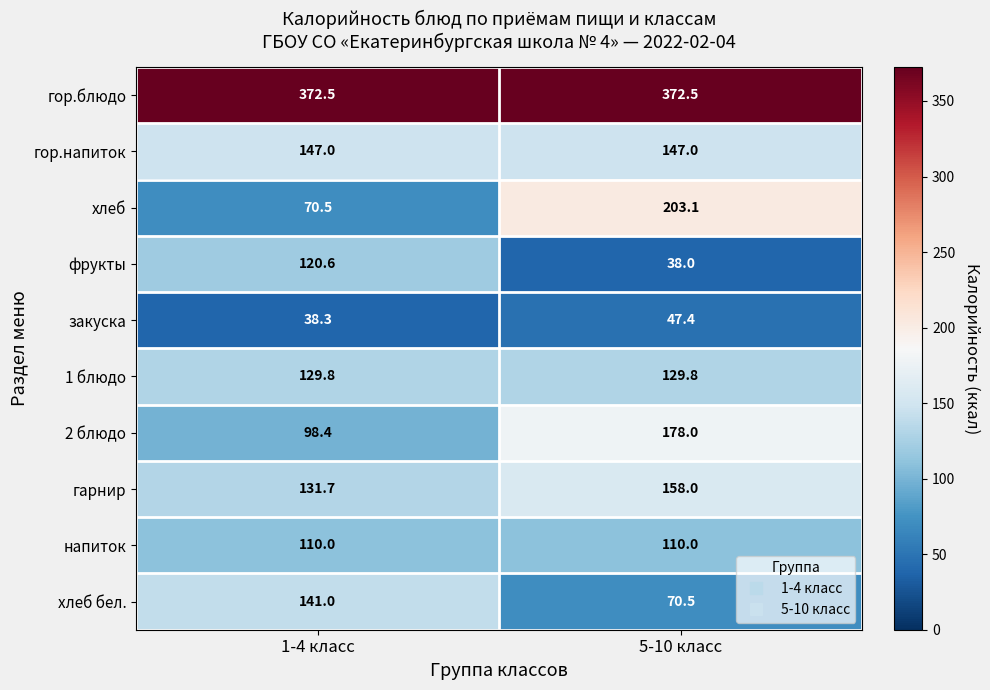

What is the difference between the highest and lowest values at 5-10 класс?

334.5